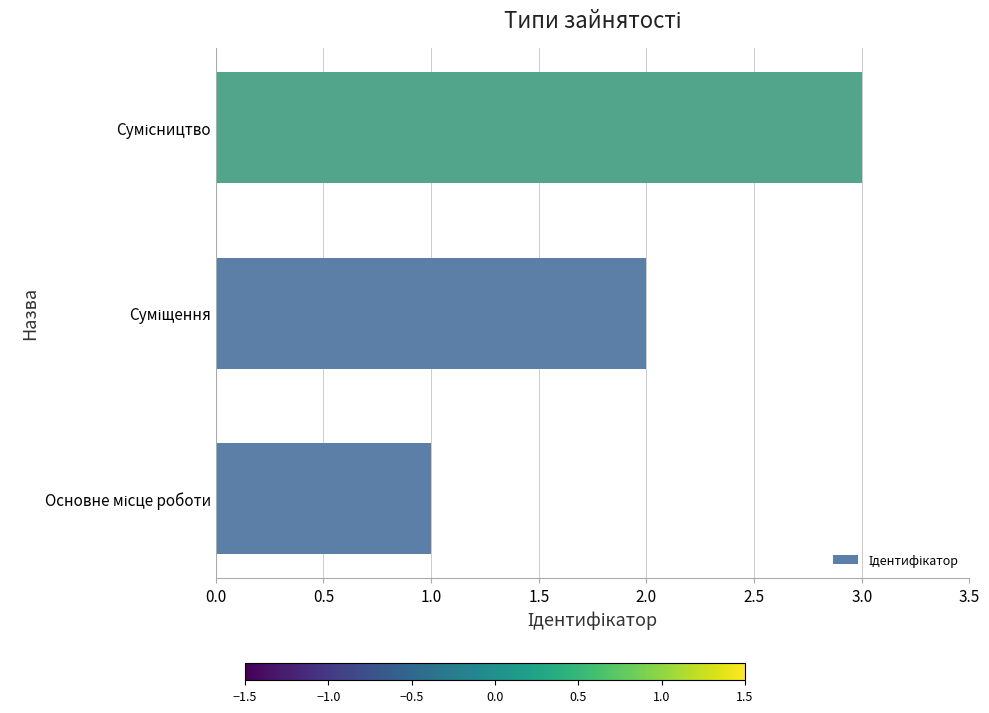

What is the sum of all values?

6